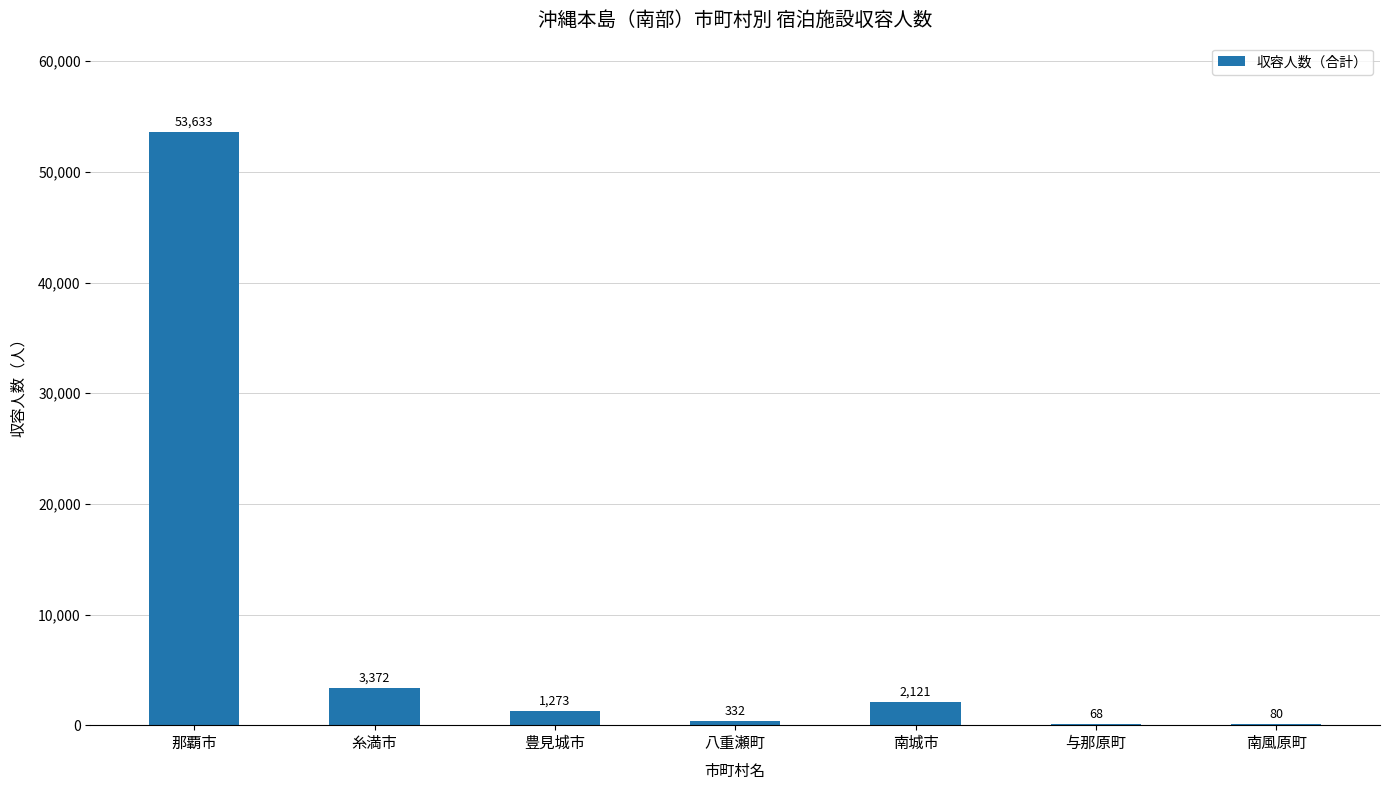

Does the chart contain stacked bars?

No